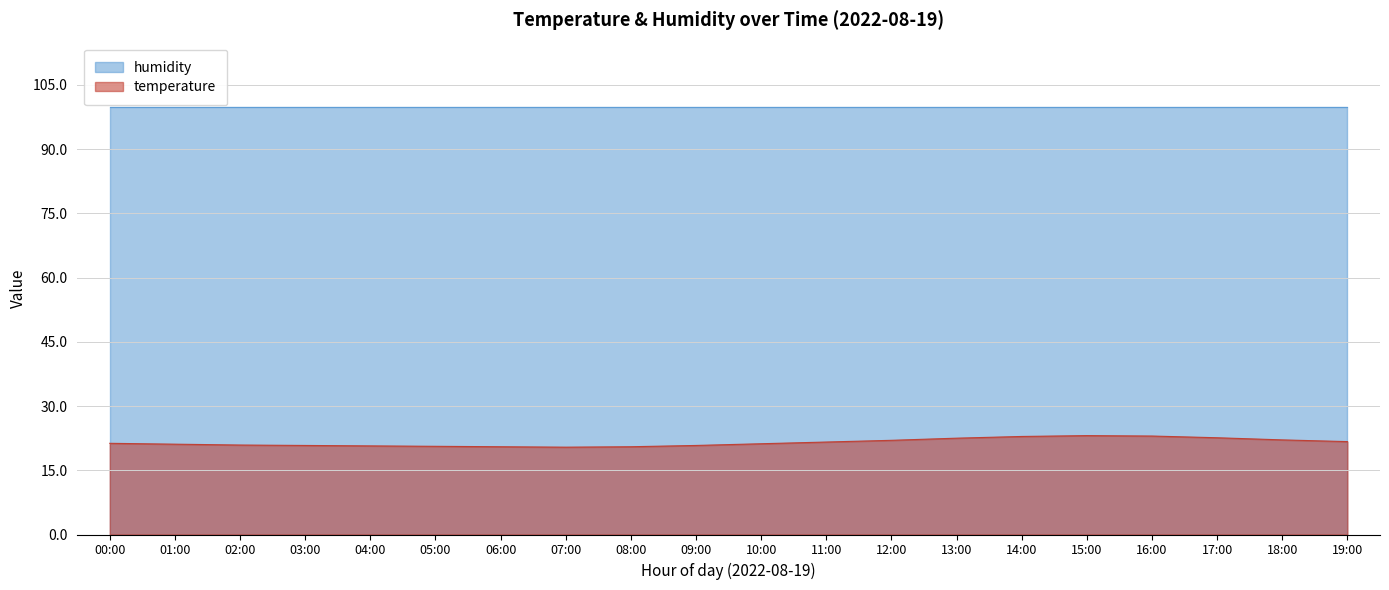

How many values are below 21?

8